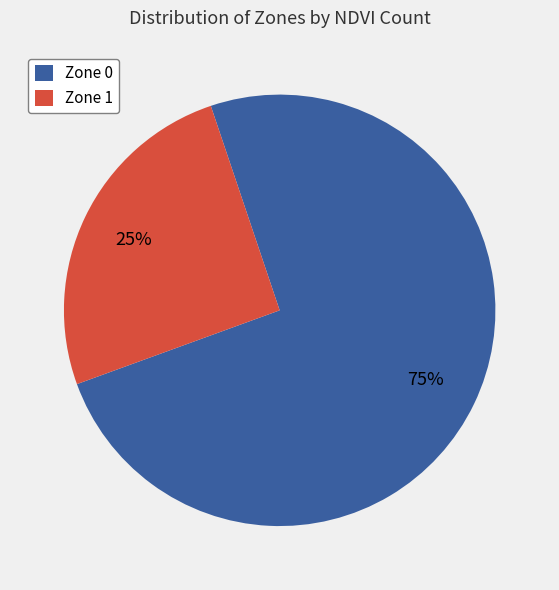

What percentage is the Zone 0 slice, to the nearest percent?

75%